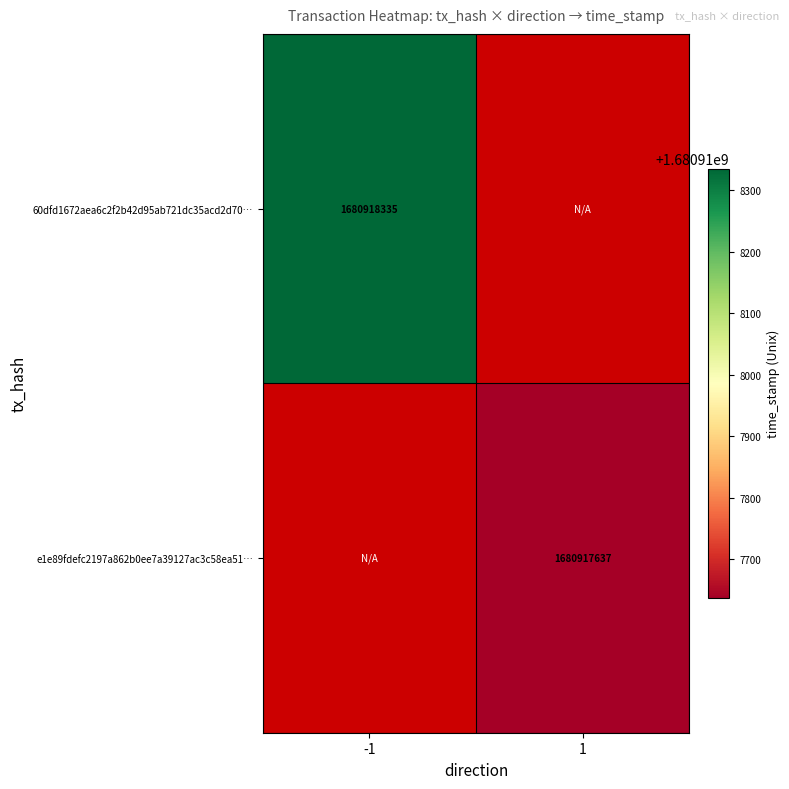

The 60dfd1672aea6c2f2b42d95ab721dc35acd2d70… series shows 1680918335 at -1. True or false?

True